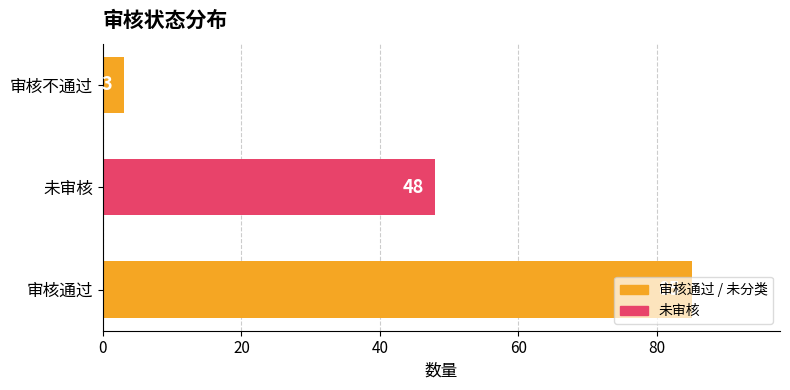

Between 审核不通过 and 审核通过, which is larger?

审核通过